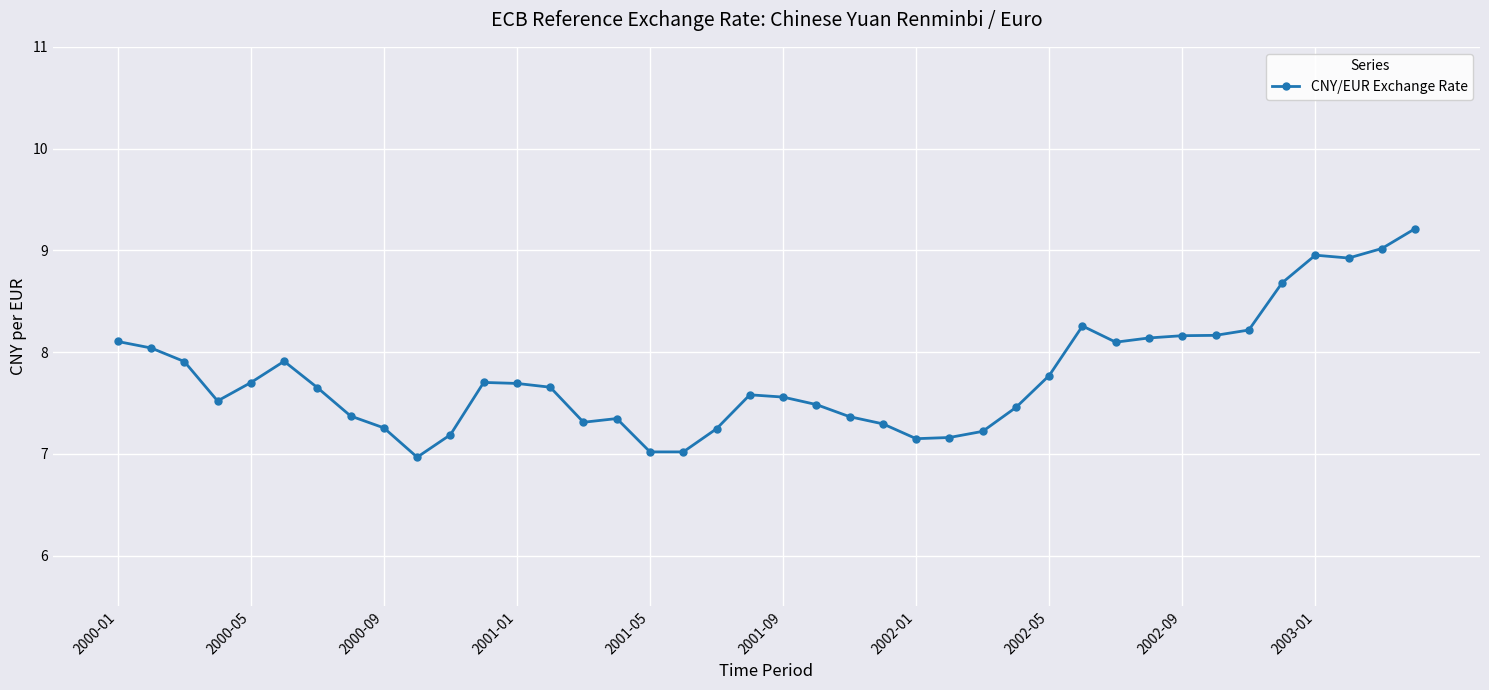

What is the difference between the maximum and minimum values?

2.2